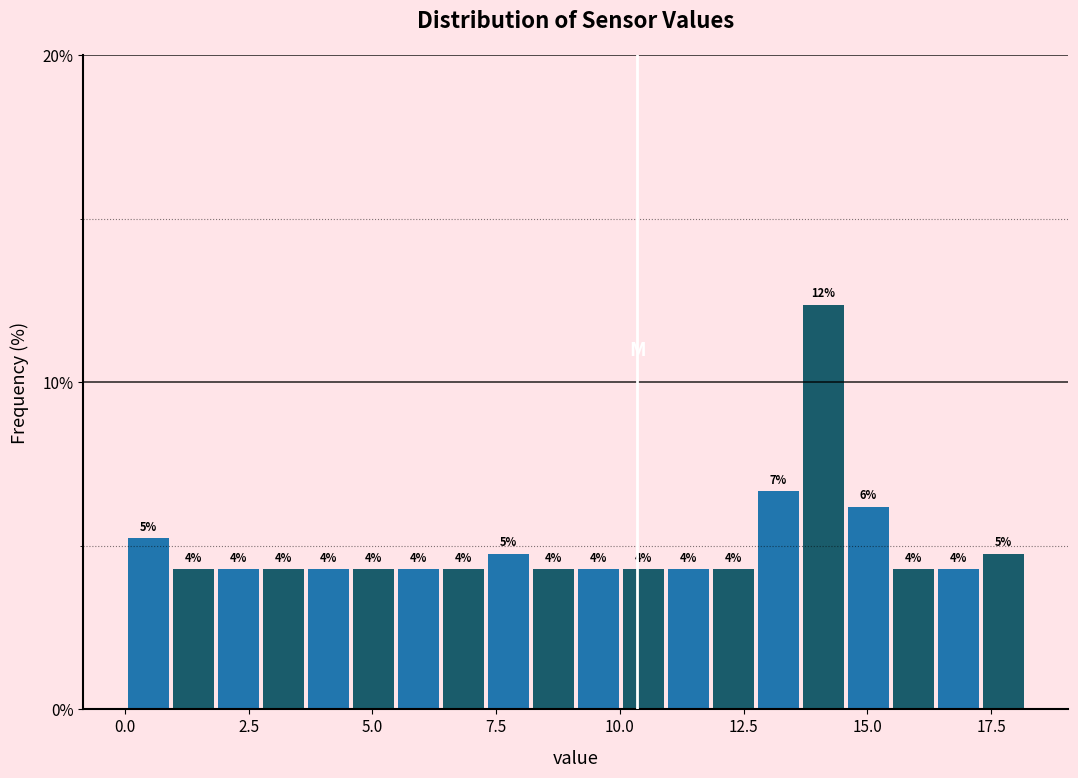

Read against the x-axis, roughly where is the centre of the tallest bar?

14.0